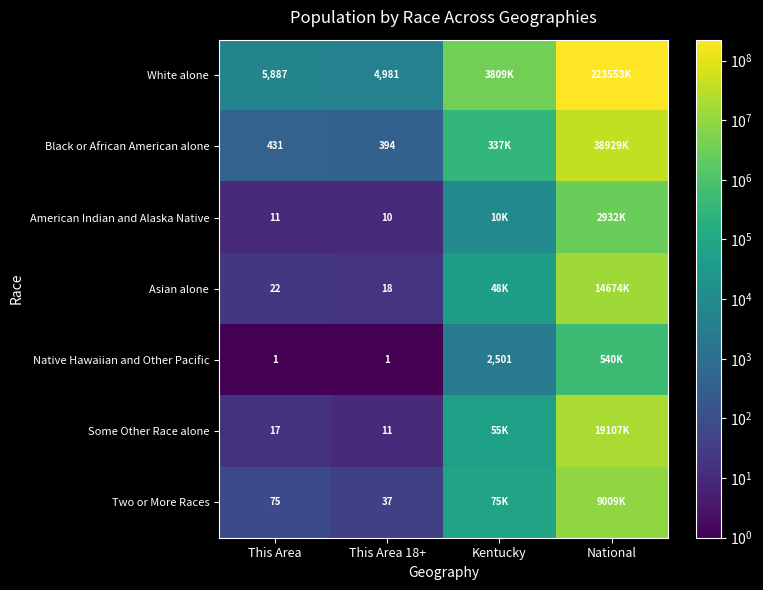

At This Area, list the series in order from smallest to largest.

Native Hawaiian and Other Pacific, American Indian and Alaska Native, Some Other Race alone, Asian alone, Two or More Races, Black or African American alone, White alone